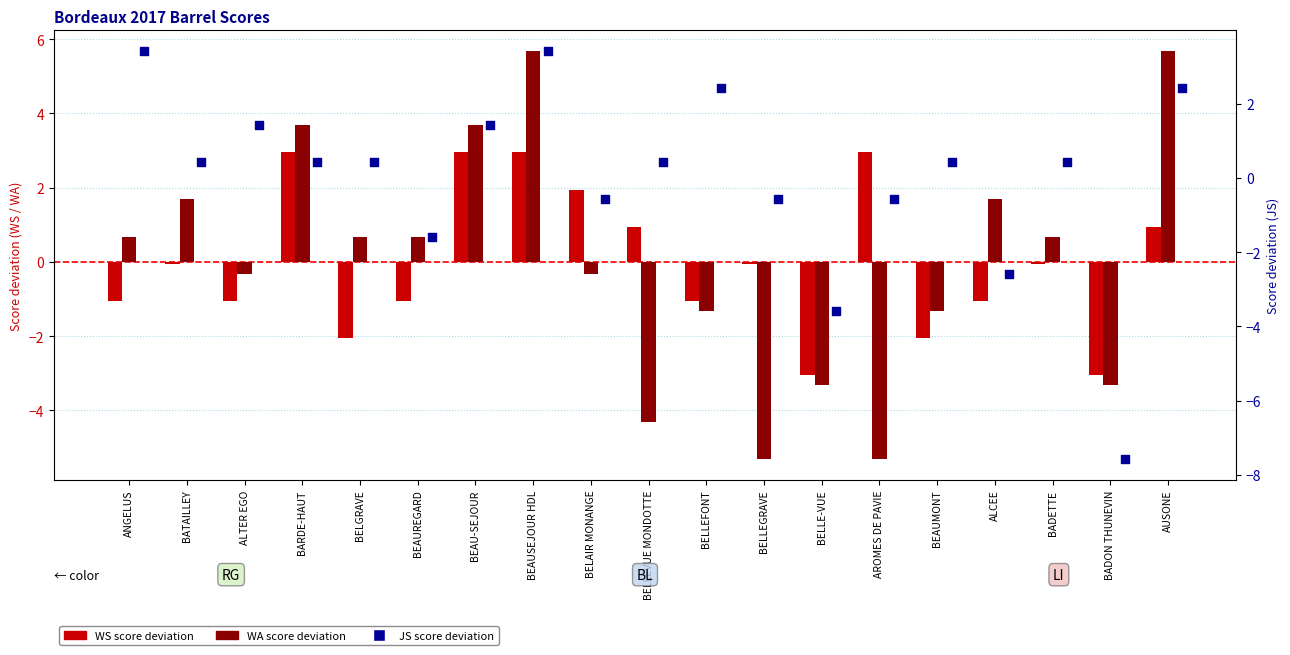

What is the total value across all series at BELAIR MONANGE?

1.1